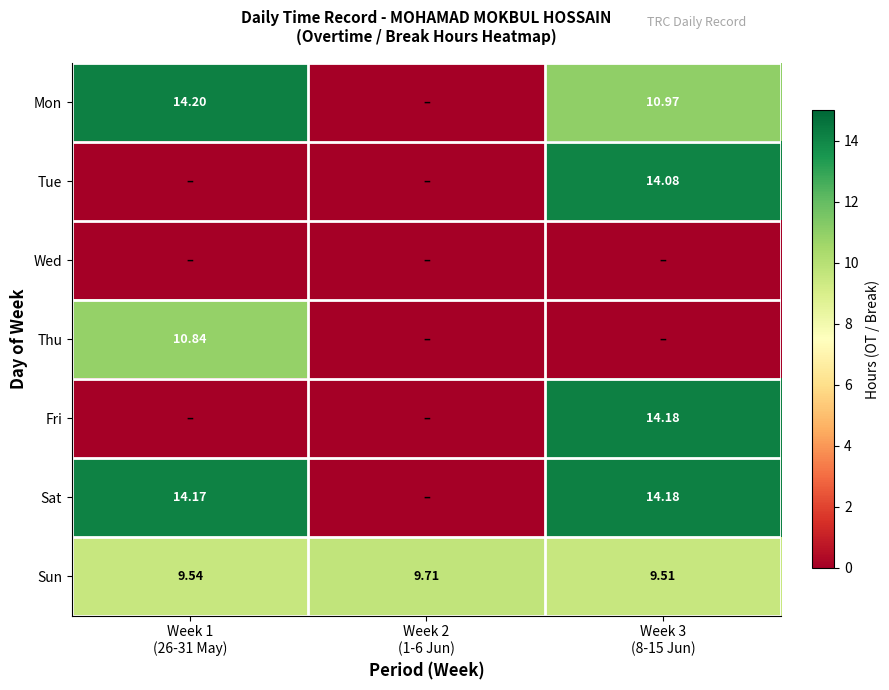

Which series has the largest total across all categories?

Sun